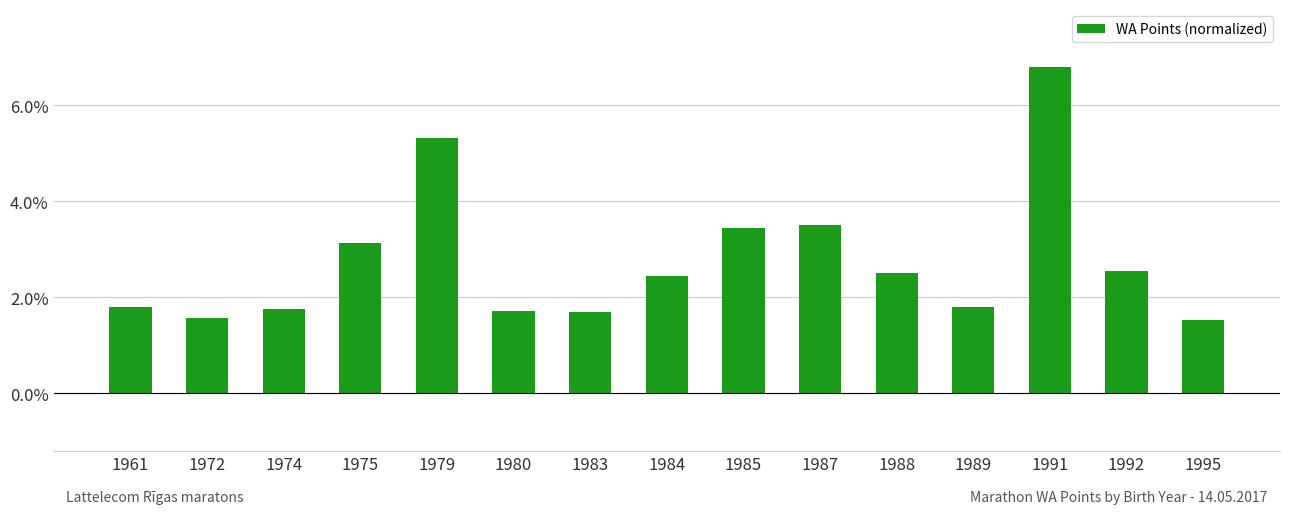

What is the sum of the values at 1961 and 1979?

7.1